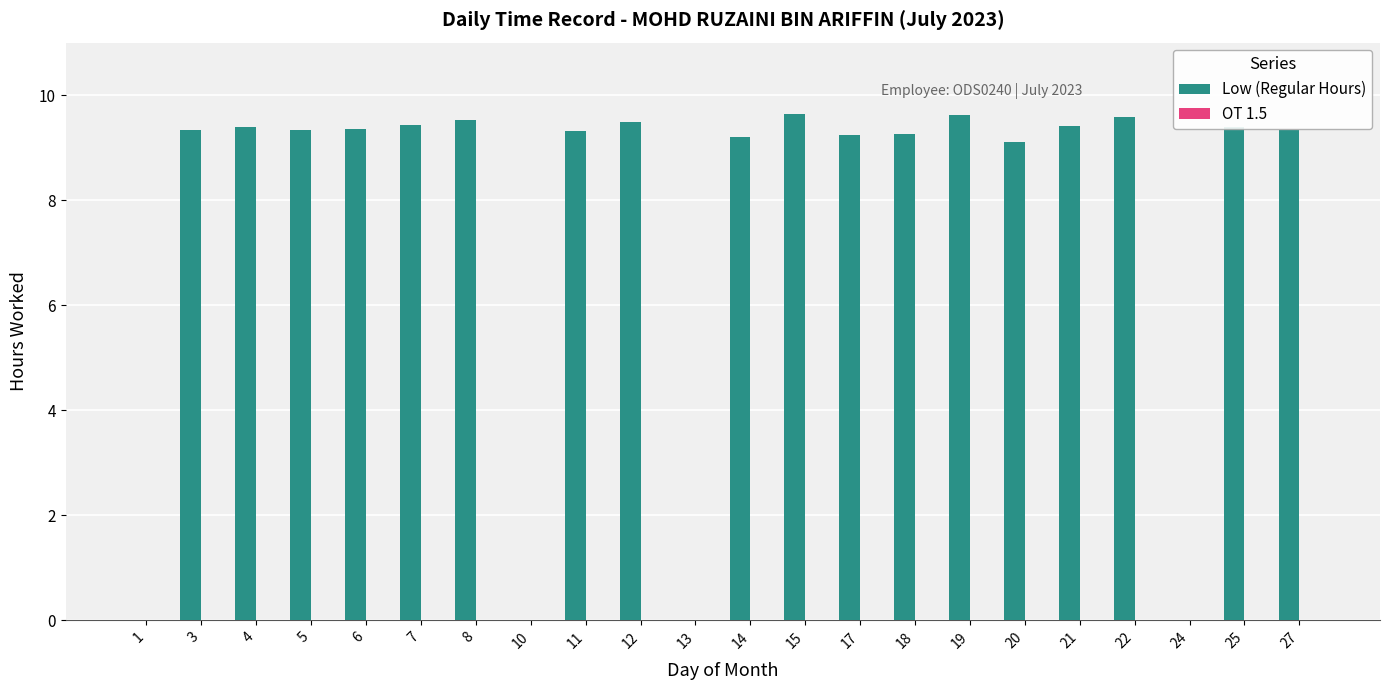

What is the sum of all values?

169.0